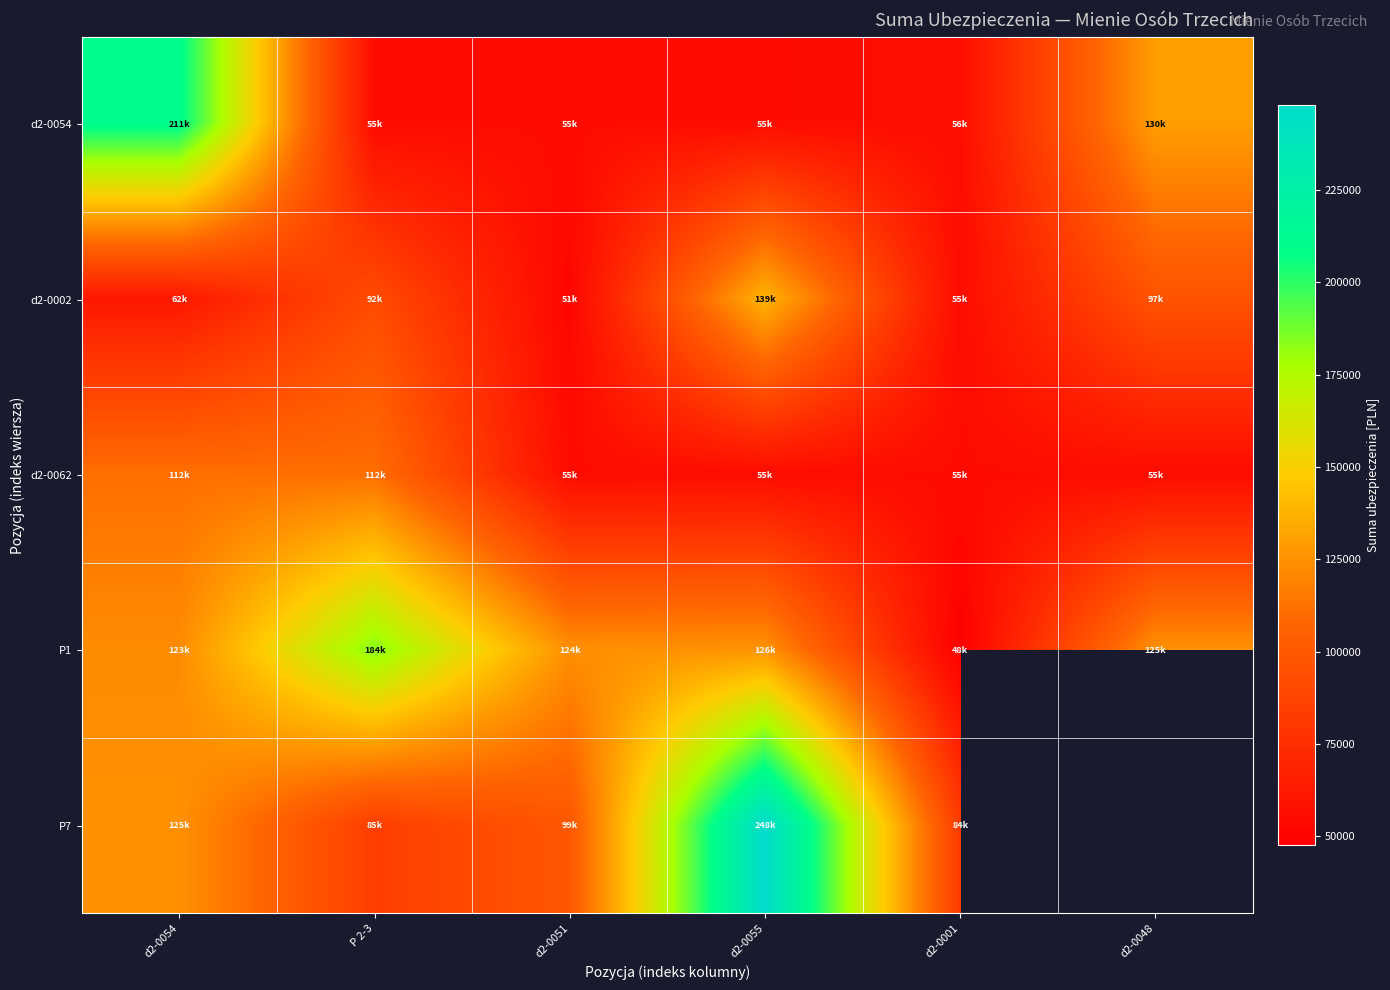

What is the maximum value shown in the chart?

247920.0